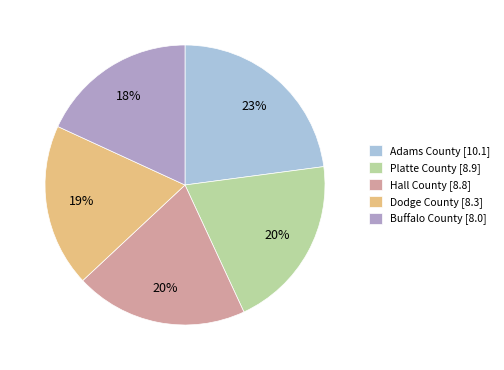

Combined, do Dodge County and Hall County account for over 50%?

No